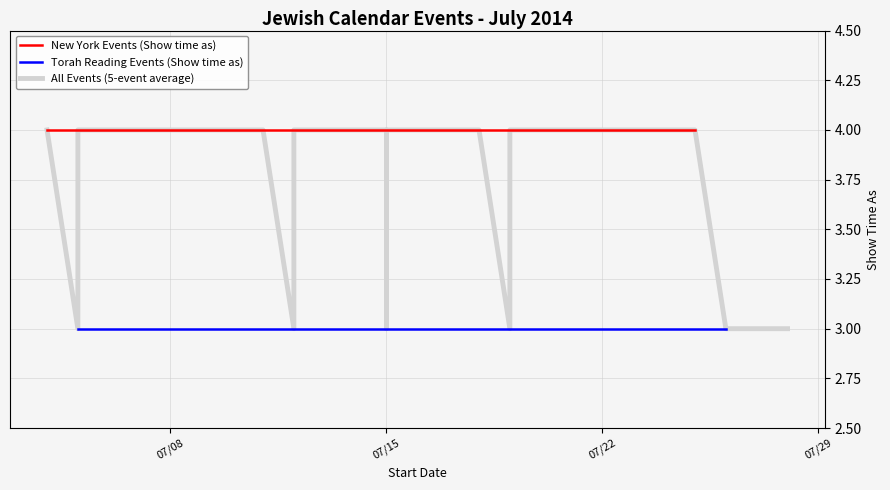

What is the minimum value shown in the chart?

3